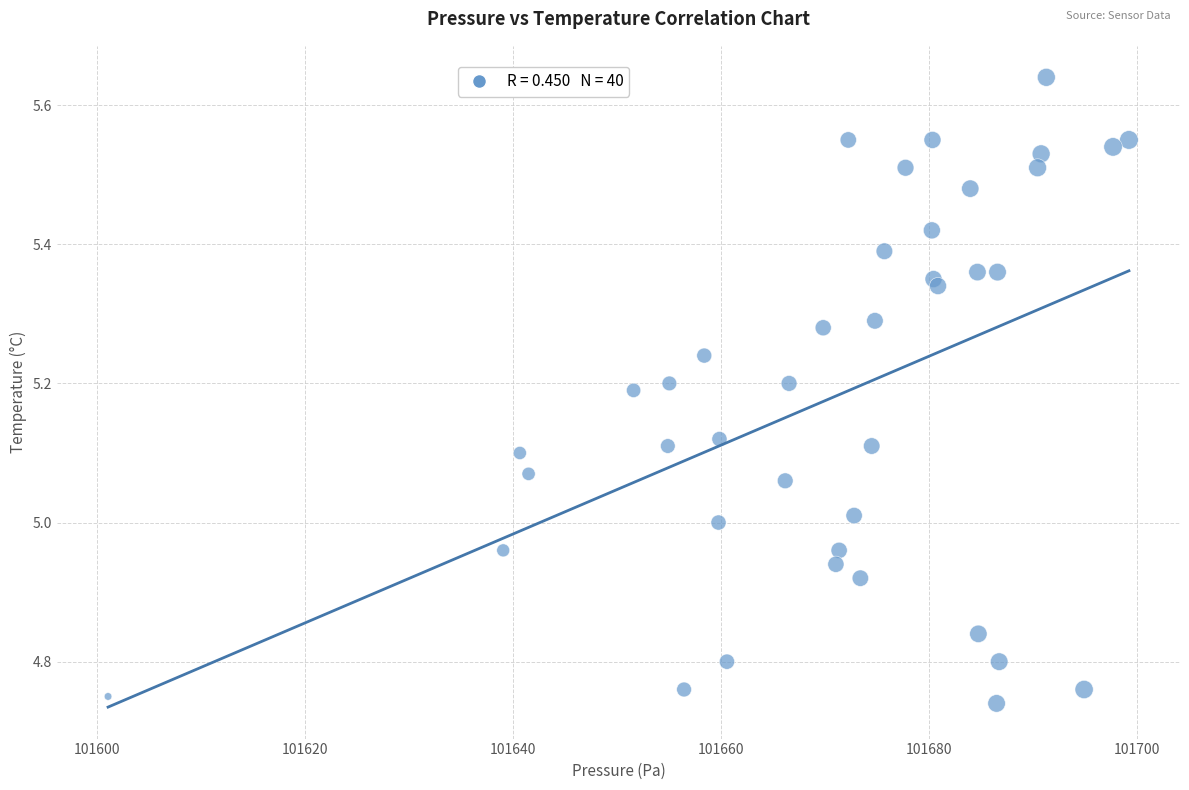

What is the range of Y values (max minus min)?

0.9